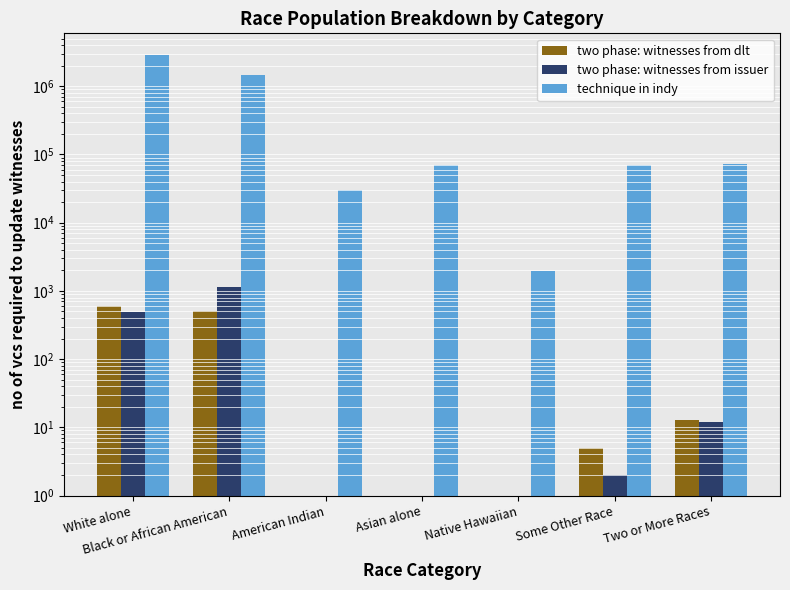

Which series has the largest total across all categories?

technique in indy